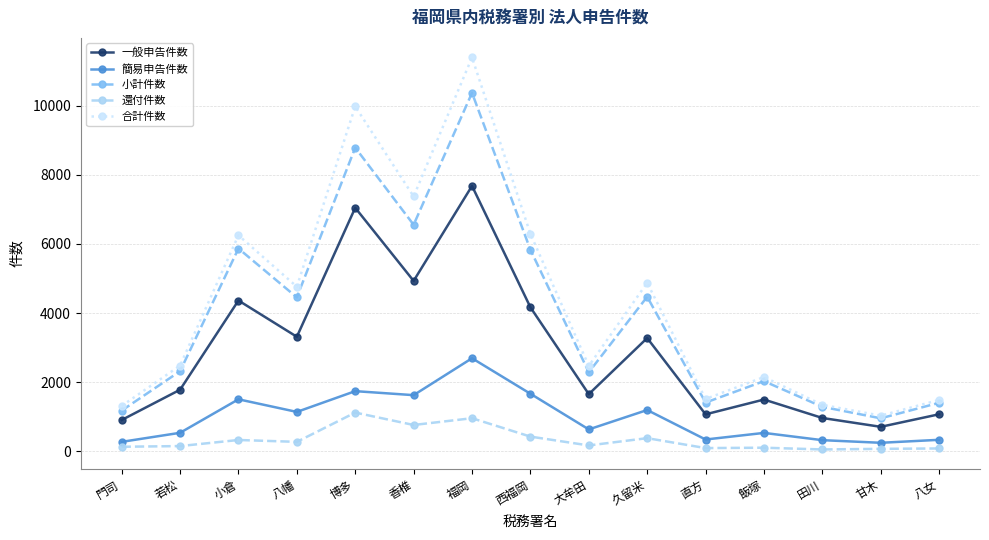

What is the approximate value of 合計件数 at 久留米?

4875